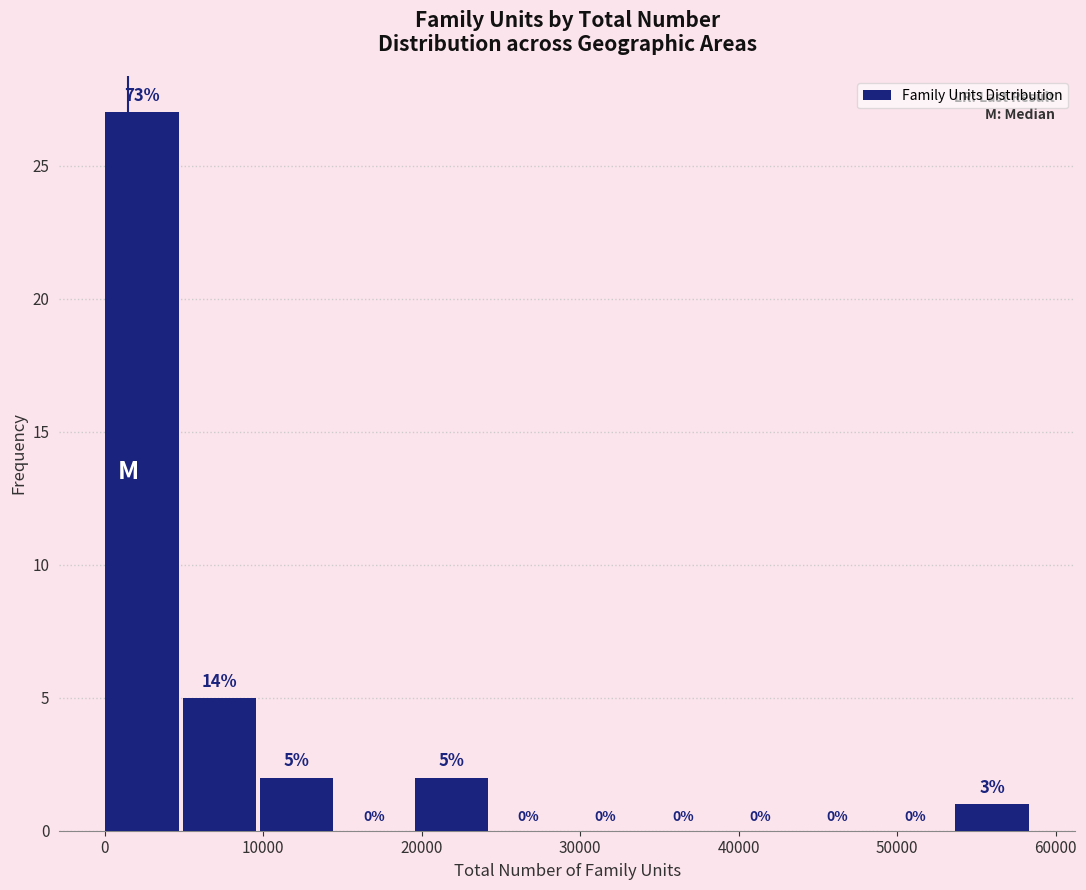

Which range on the x-axis has the tallest bar?

0 to 5000